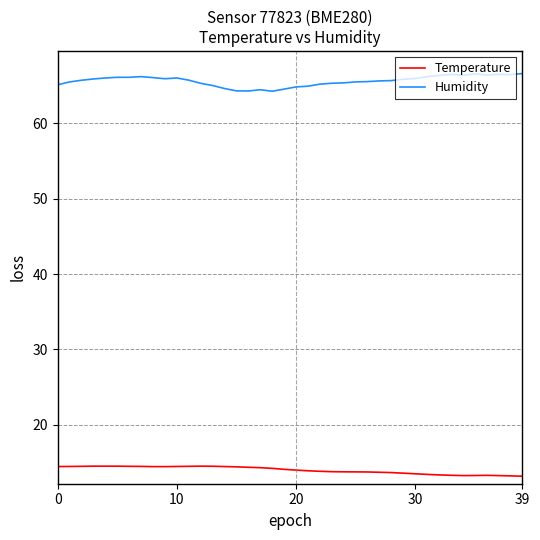

List the series in order of their overall mean, highest first.

Humidity, Temperature